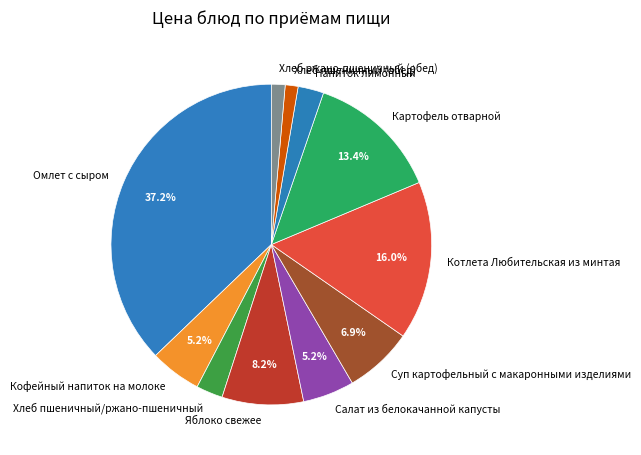

Which has a higher value, Кофейный напиток на молоке or Омлет с сыром?

Омлет с сыром